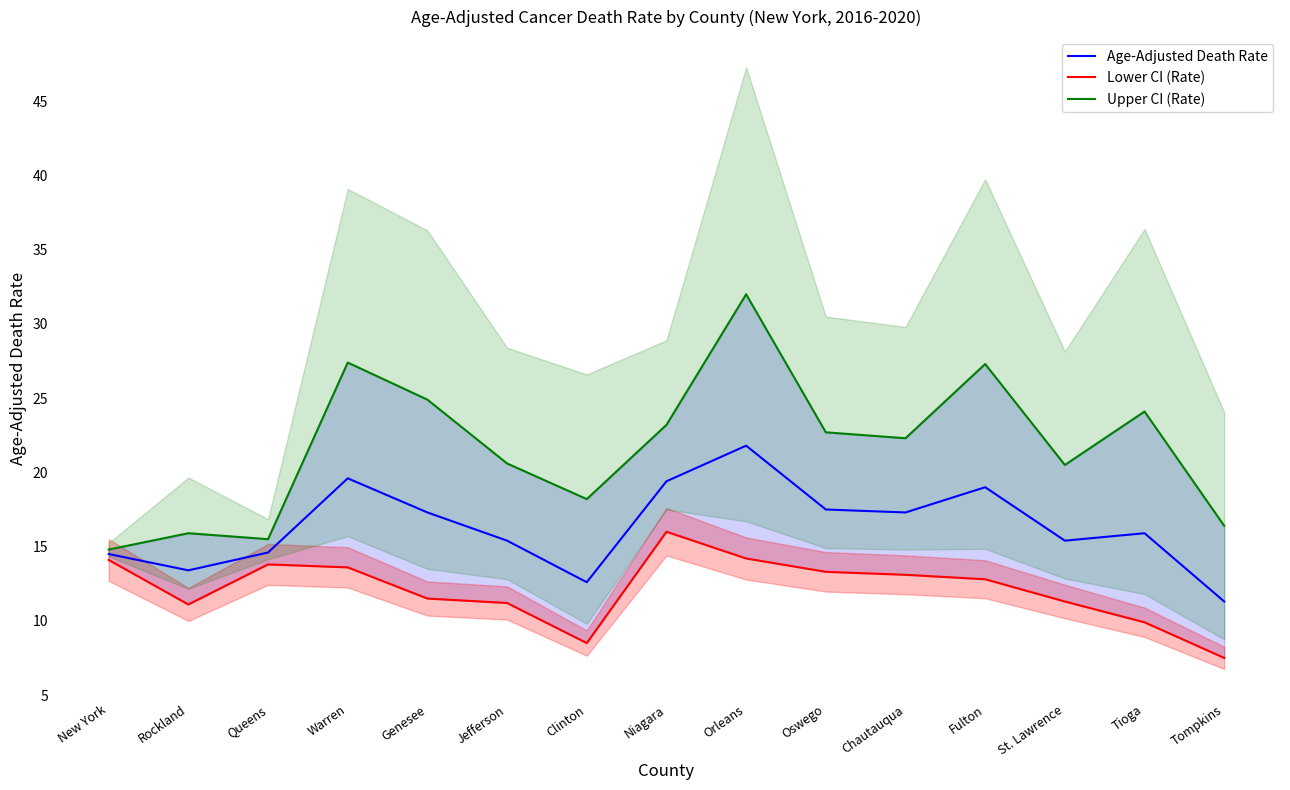

At which label does Upper CI (Rate) first exceed 22?

Warren